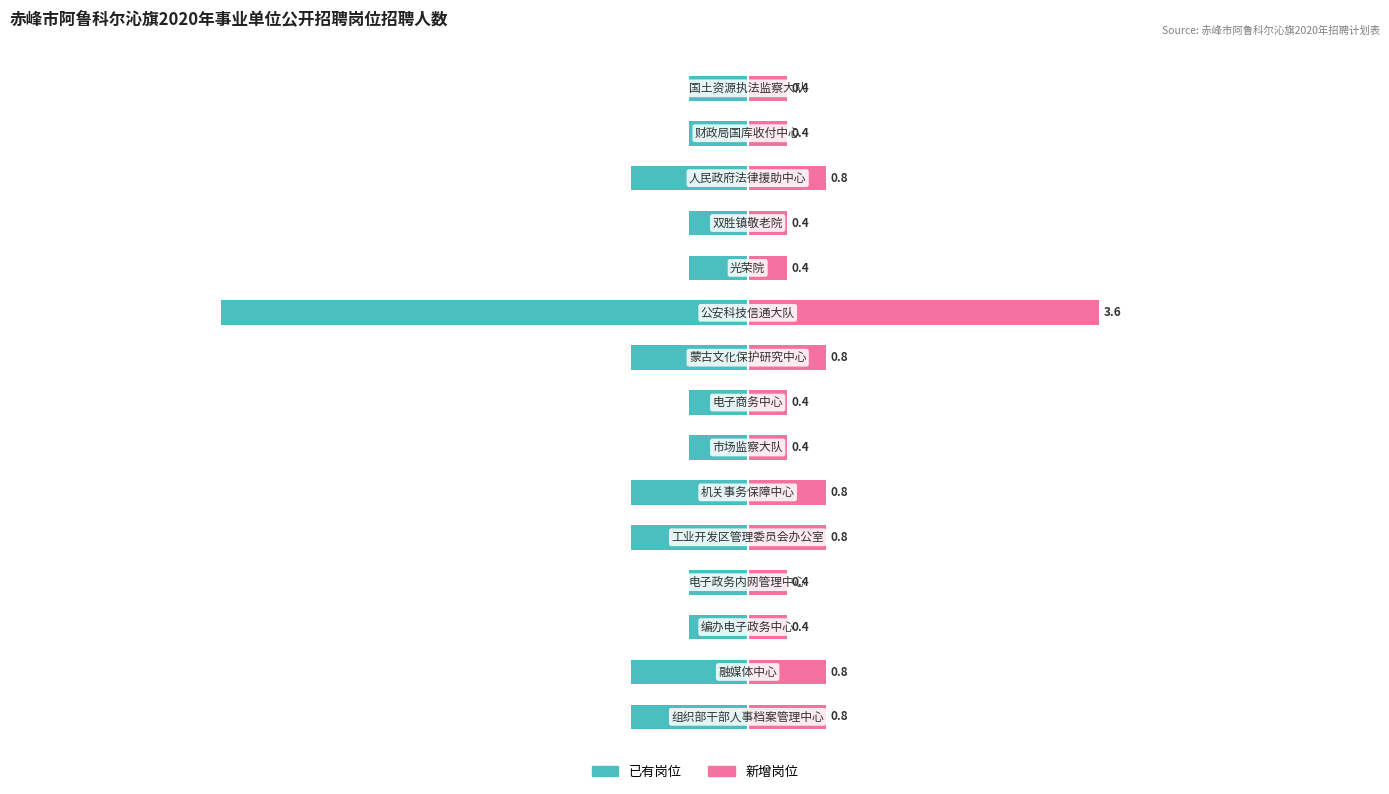

Reading left to right, list all the values displayed in this chart.

已有岗位: 0=-1.2	1=-1.2	2=-0.6	3=-0.6	4=-1.2	5=-1.2	6=-0.6	7=-0.6	8=-1.2	9=-5.4	10=-0.6	11=-0.6	12=-1.2	13=-0.6	14=-0.6
新增岗位: 0=0.8	1=0.8	2=0.4	3=0.4	4=0.8	5=0.8	6=0.4	7=0.4	8=0.8	9=3.6	10=0.4	11=0.4	12=0.8	13=0.4	14=0.4